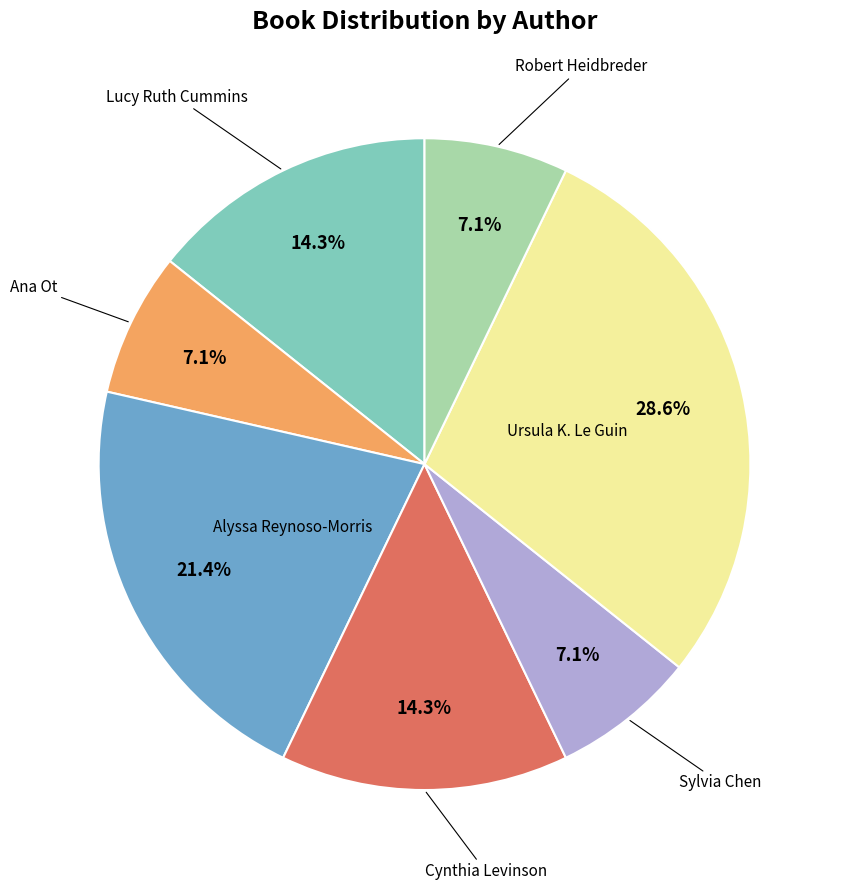

Is there a majority slice in this chart?

No